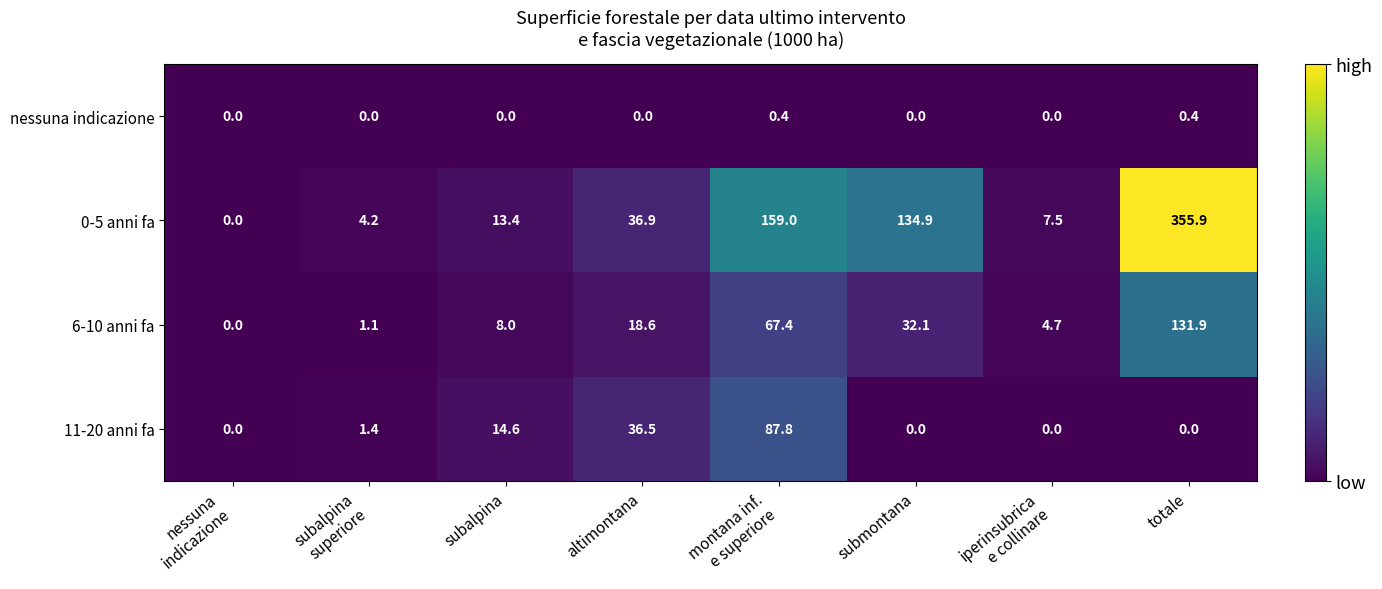

At how many categories does at least one series exceed 148?

2